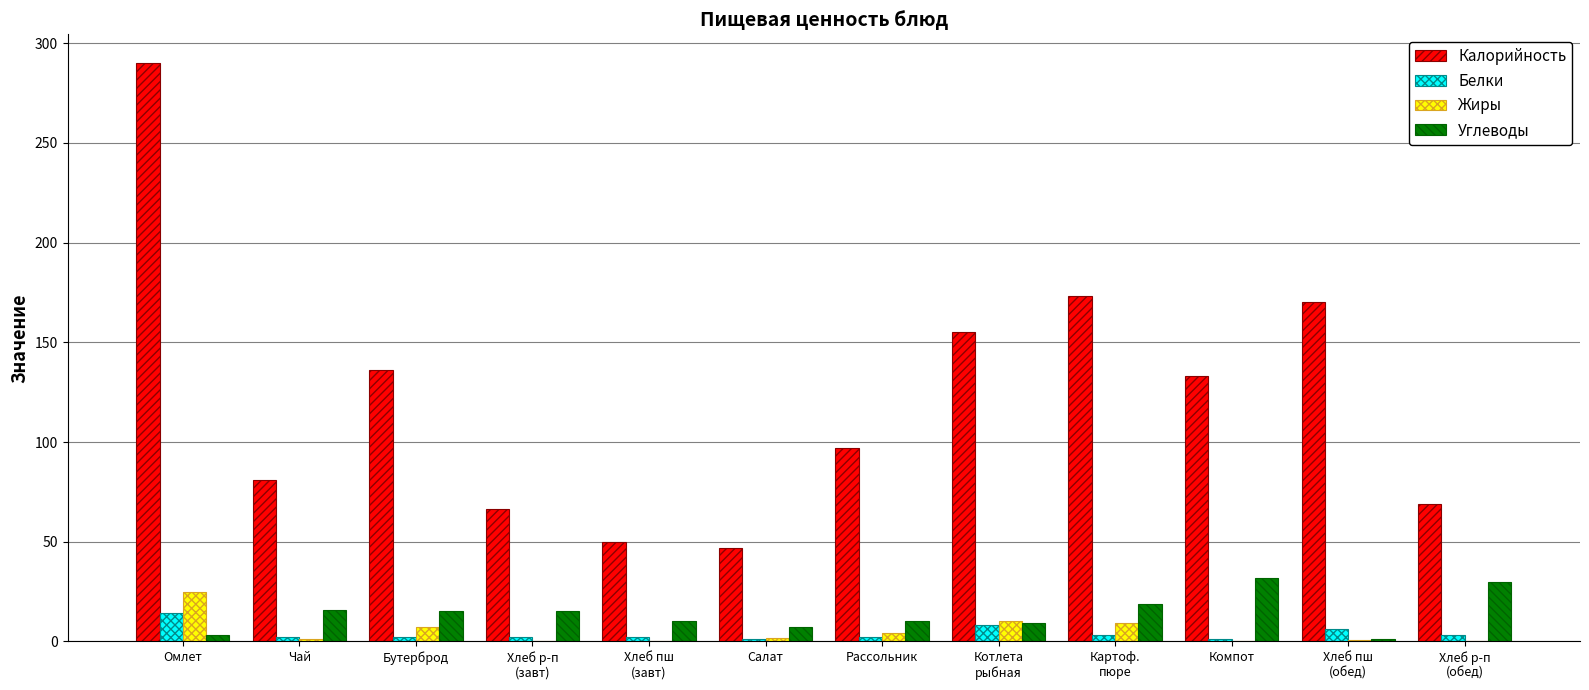

At which category is the sum across all series the highest?

Омлет